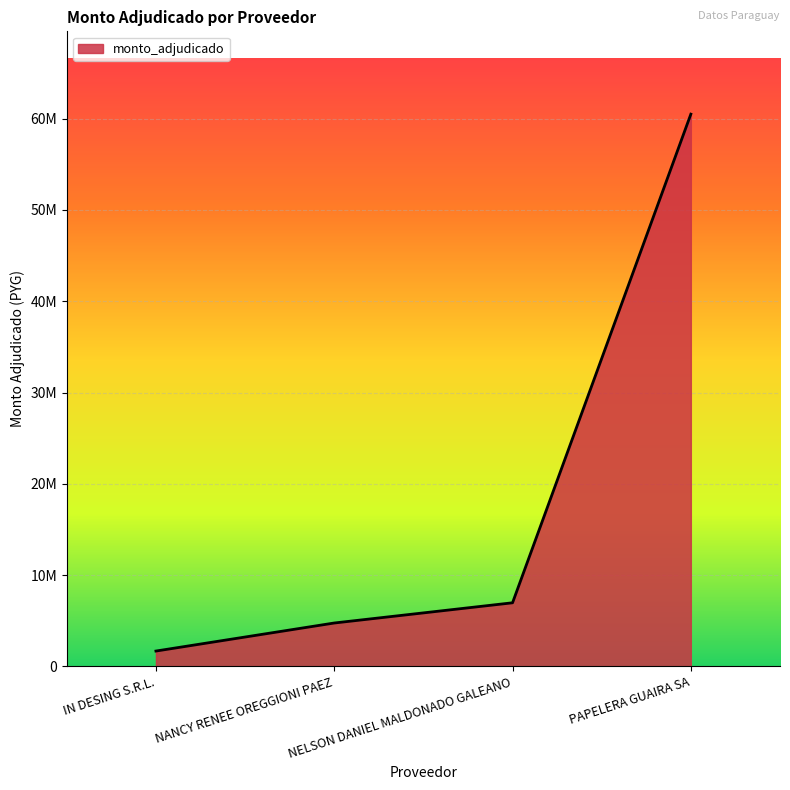

True or false: there are more than 0 points higher than both neighbors.

False